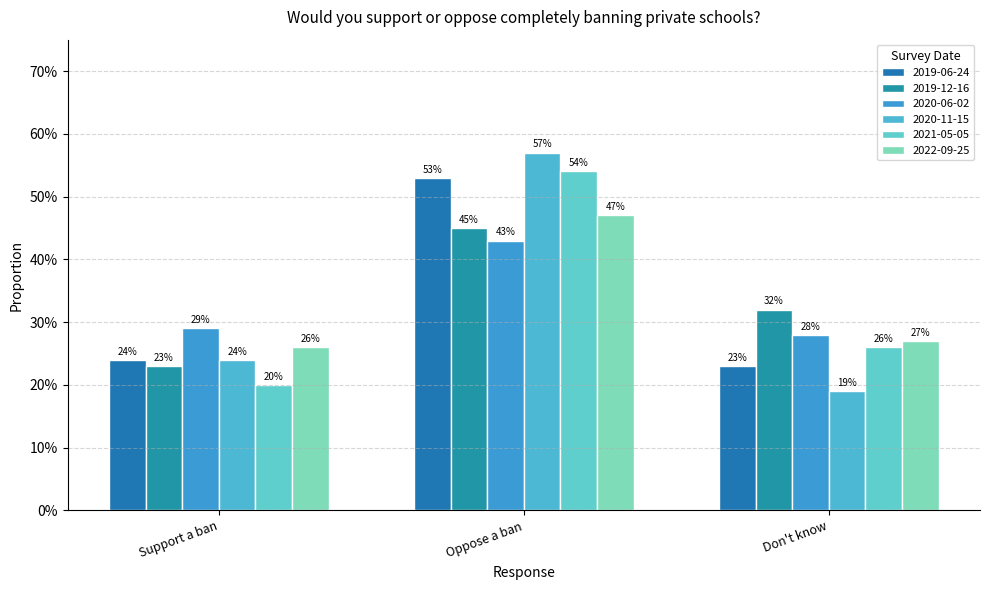

Are the bars horizontal?

No